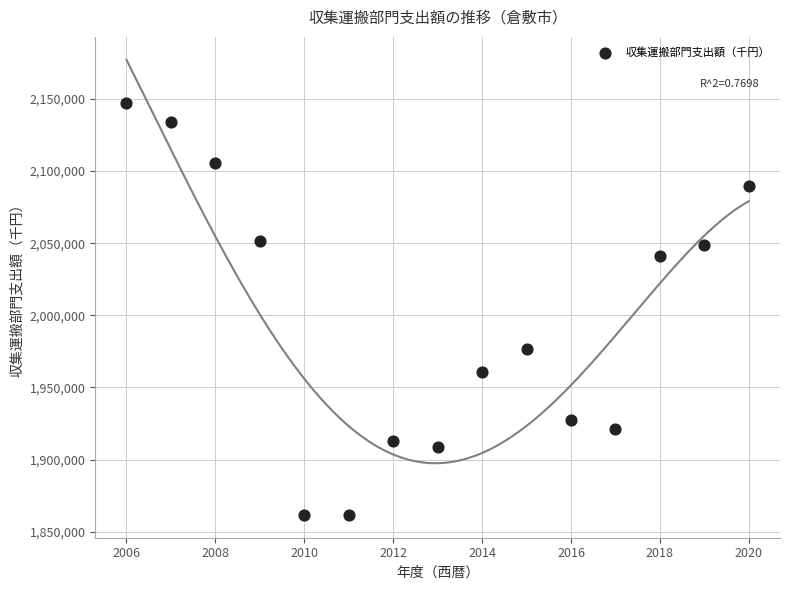

What is the range of Y values (max minus min)?

285265